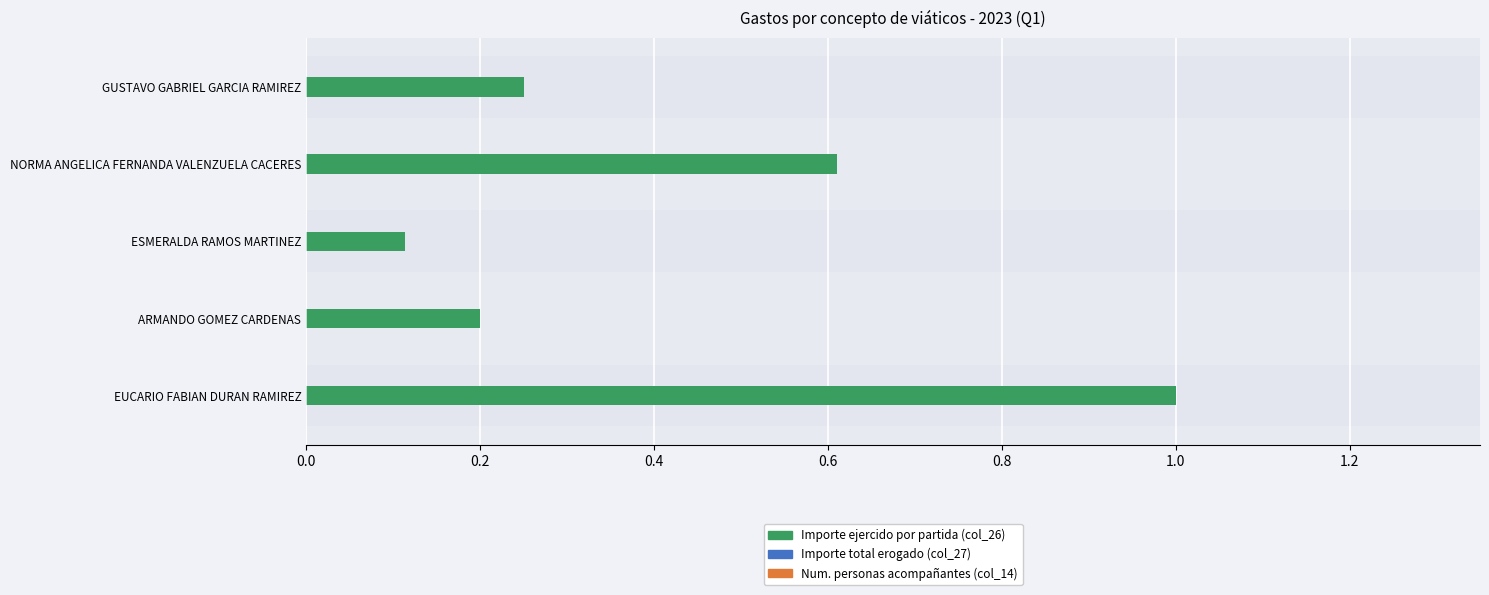

At which category is the sum across all series the highest?

EUCARIO FABIAN DURAN RAMIREZ